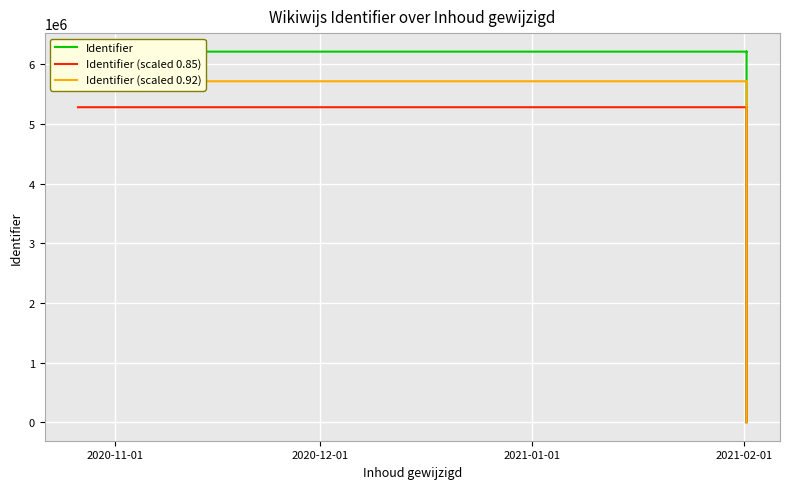

What is the value of the Identifier point at the 9th from the left?

6210025.0